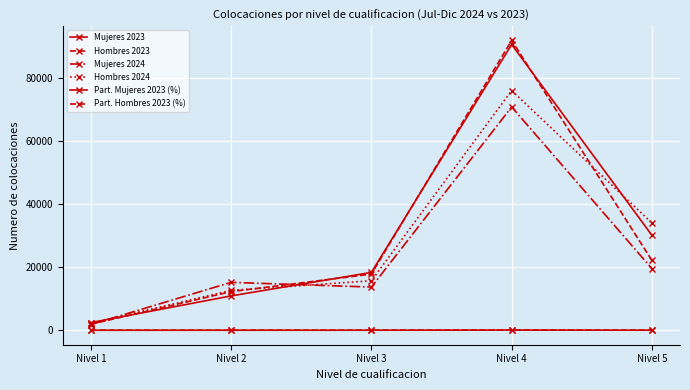

How many lines are shown in the chart?

6